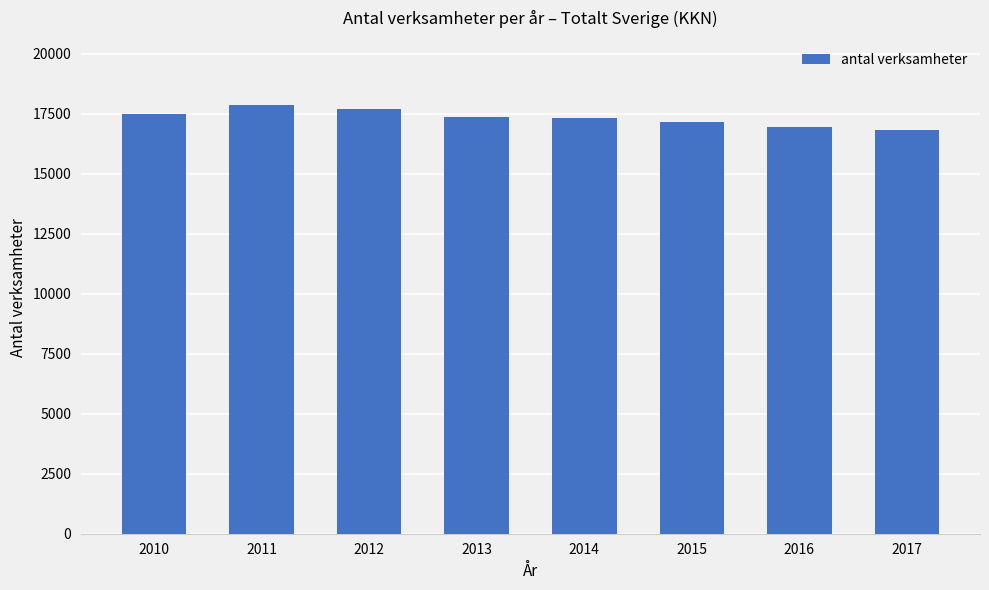

What is the sum of the values at 2014 and 2017?

34185